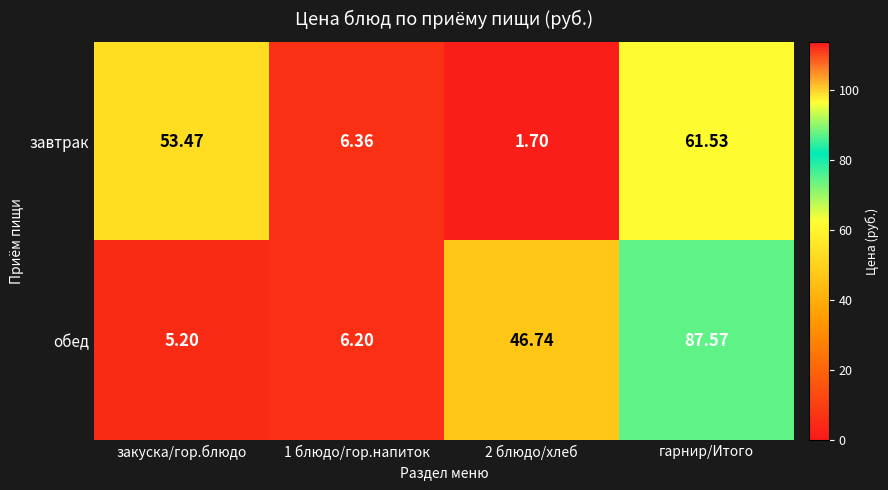

How many distinct data groups are displayed?

2